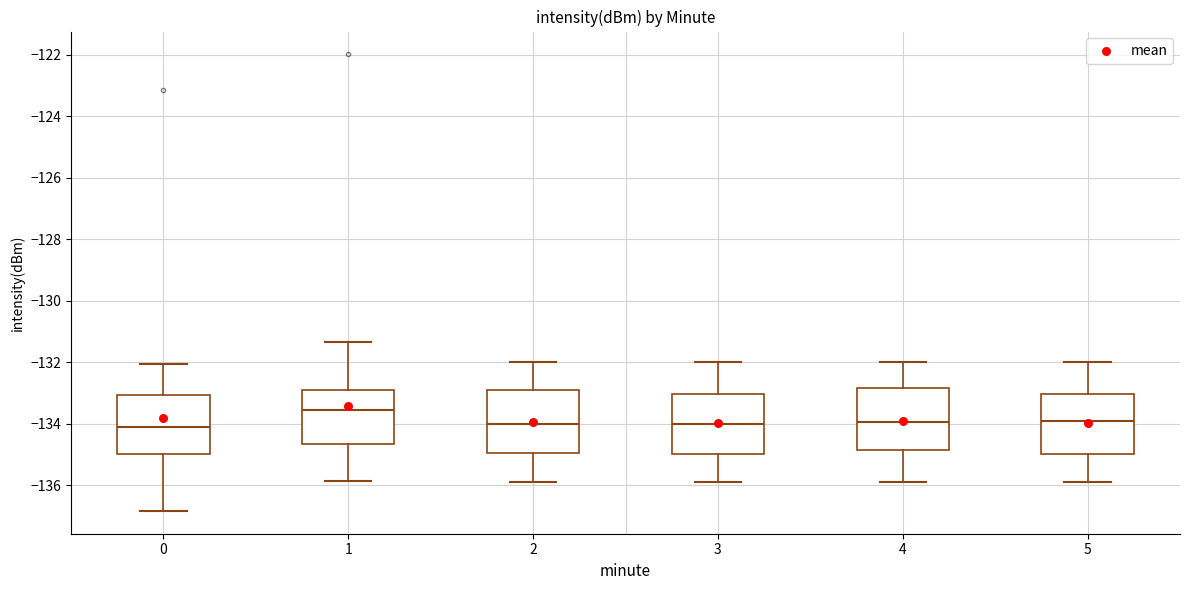

Reading left to right, read every box against the y-axis: the position of its median line, the range the box covers, and the ends of its whiskers. The values are not printed on the chart, so give them approximately, as read against the axis.

0: median -134.2, box -135.0 to -133.0, whiskers -136.8 to -132.0
1: median -133.6, box -134.6 to -133.0, whiskers -135.8 to -131.4
2: median -134.0, box -135.0 to -133.0, whiskers -135.8 to -132.0
3: median -134.0, box -135.0 to -133.0, whiskers -136.0 to -132.0
4: median -134.0, box -134.8 to -132.8, whiskers -136.0 to -132.0
5: median -134.0, box -135.0 to -133.0, whiskers -136.0 to -132.0